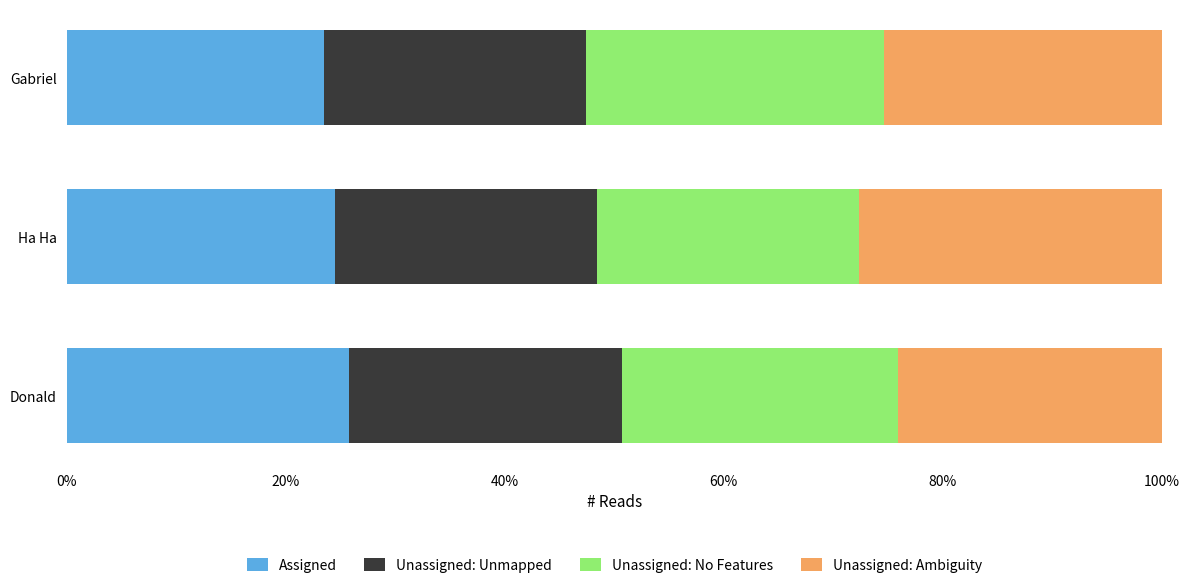

What is the difference between the maximum and minimum values in the Assigned series?

2.3